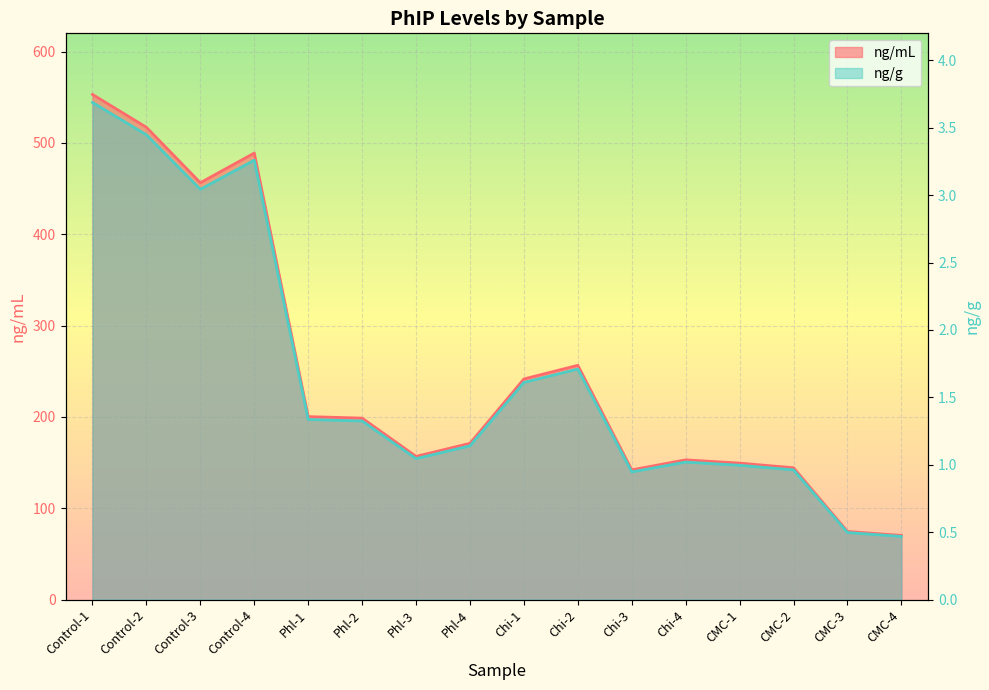

Is it true that ng/mL equals 77.2 at Chi-2?

False